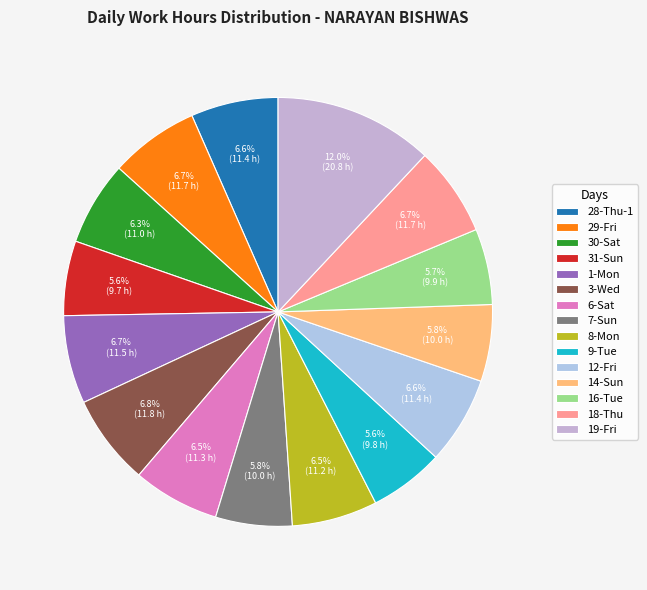

True or false: 18-Thu accounts for 1% of the total.

False